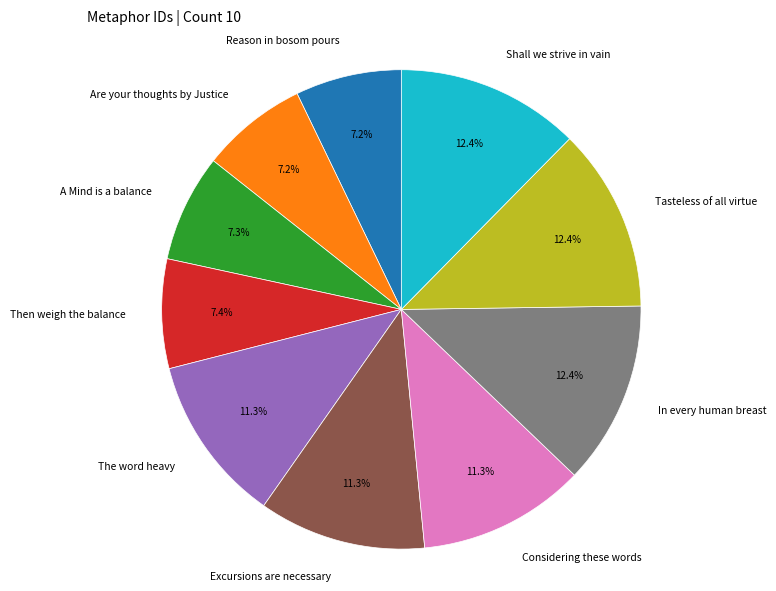

Is the sum of Reason in bosom pours and Shall we strive in vain greater than half?

No